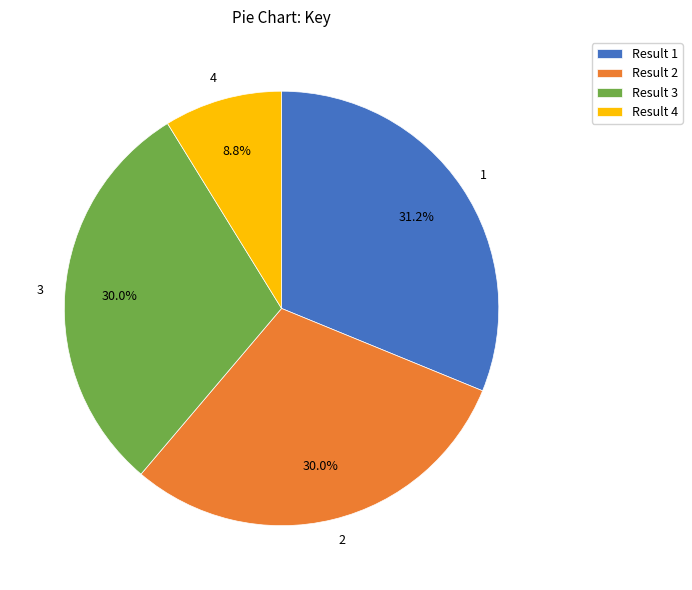

Is there any slice that represents more than half of the pie?

No